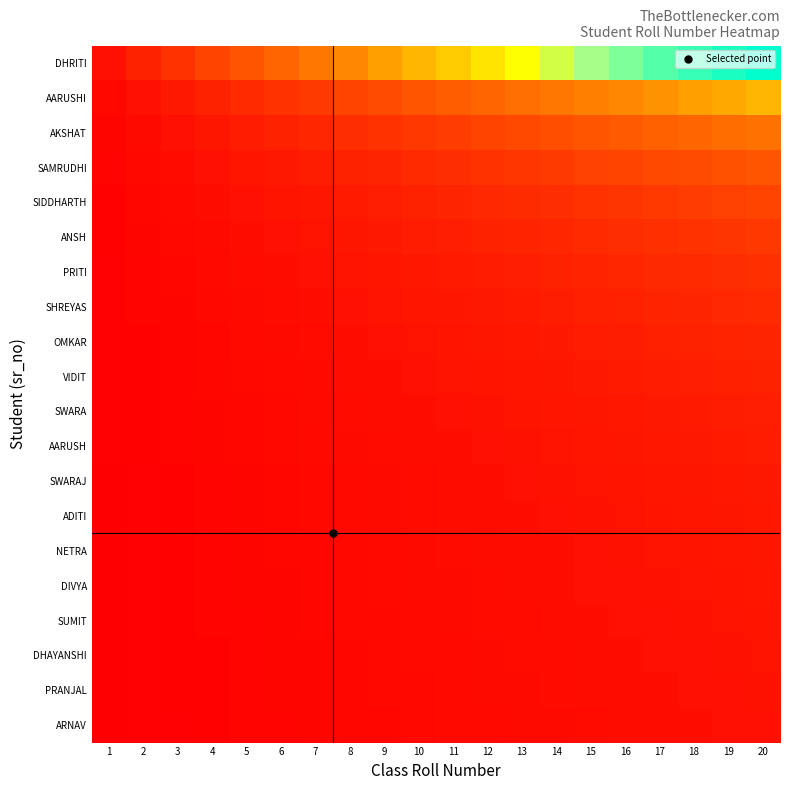

At how many categories does at least one series exceed 0?

20